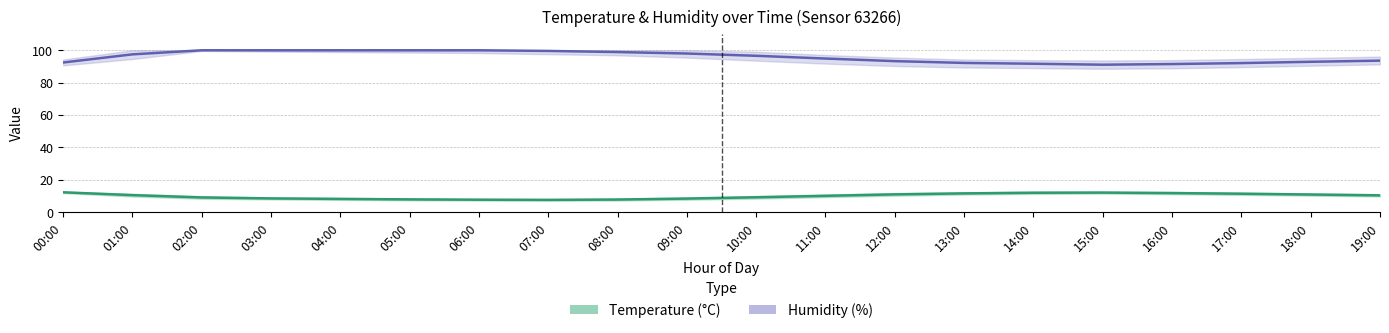

Between 04:00 and 19:00, which series saw the biggest shift?

Humidity (%)